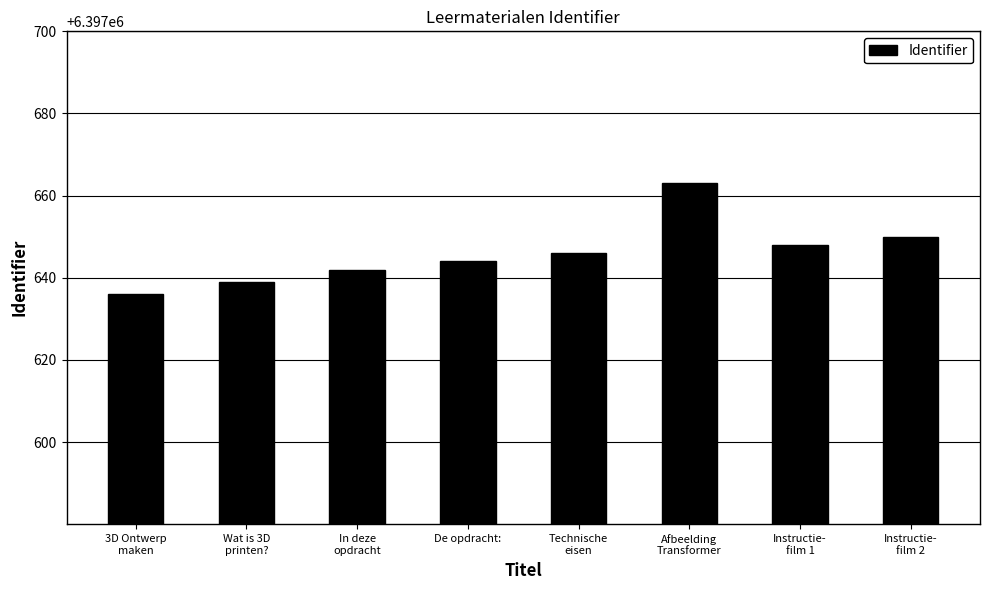

True or false: the data shows 11335721 at Afbeelding
Transformer.

False